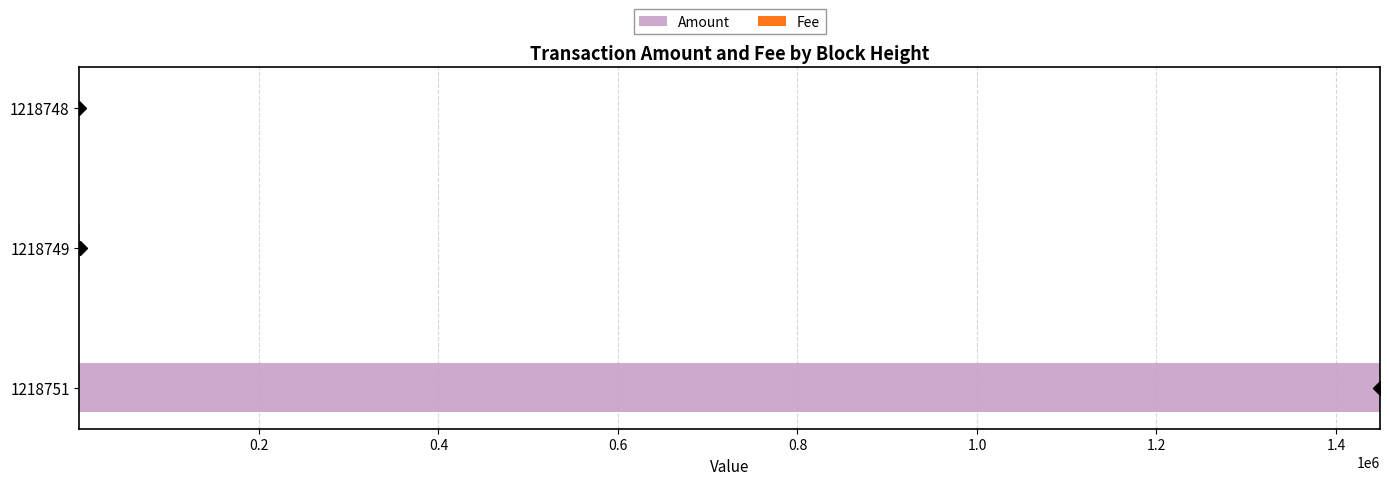

At which category is the sum across all series the highest?

1218751